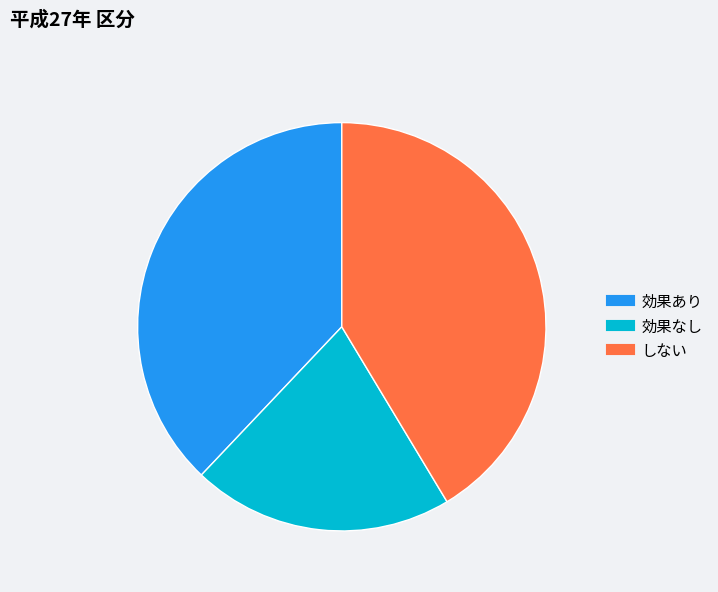

Which has a higher value, 効果なし or しない?

しない